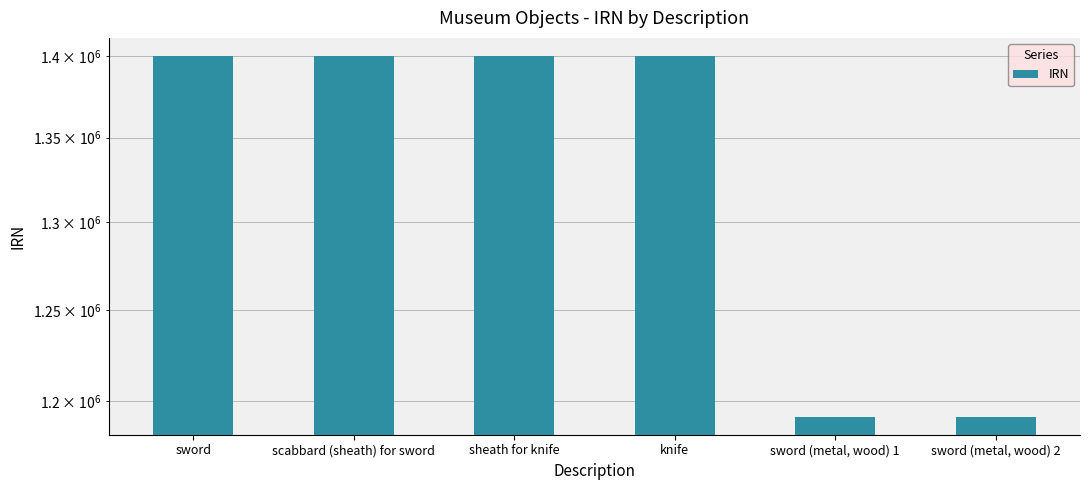

How many values are below 1400123?

3